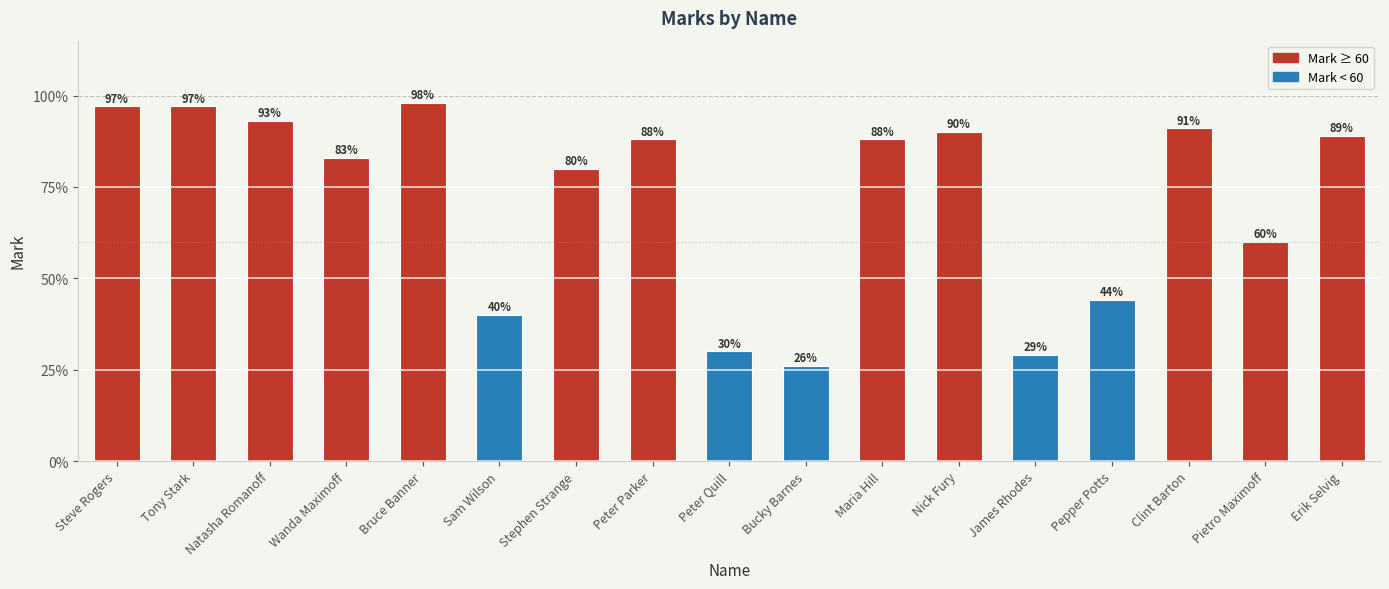

What is the difference between the values at Steve Rogers and Nick Fury?

7